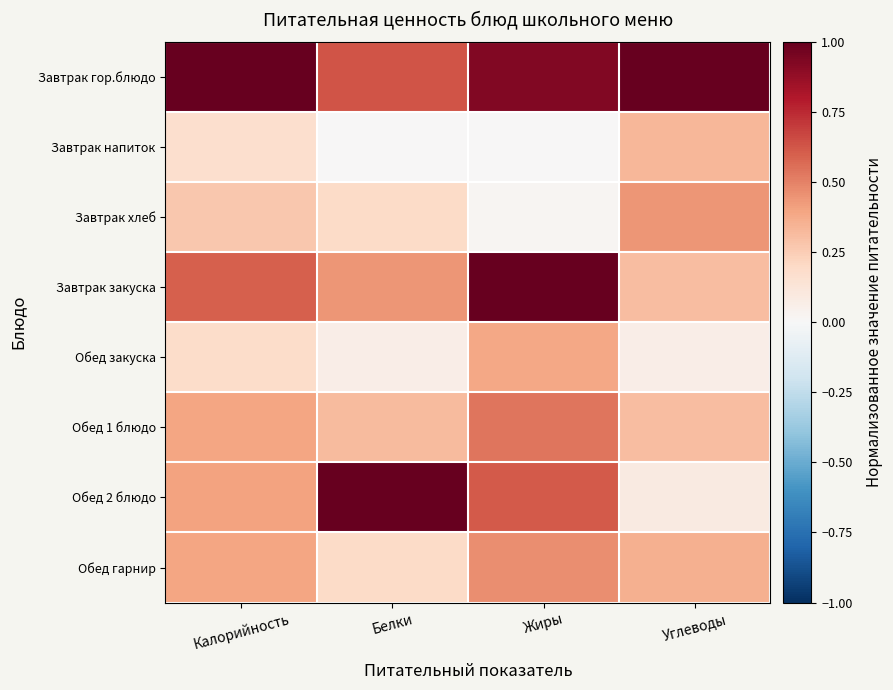

Count the number of data series in this chart.

8